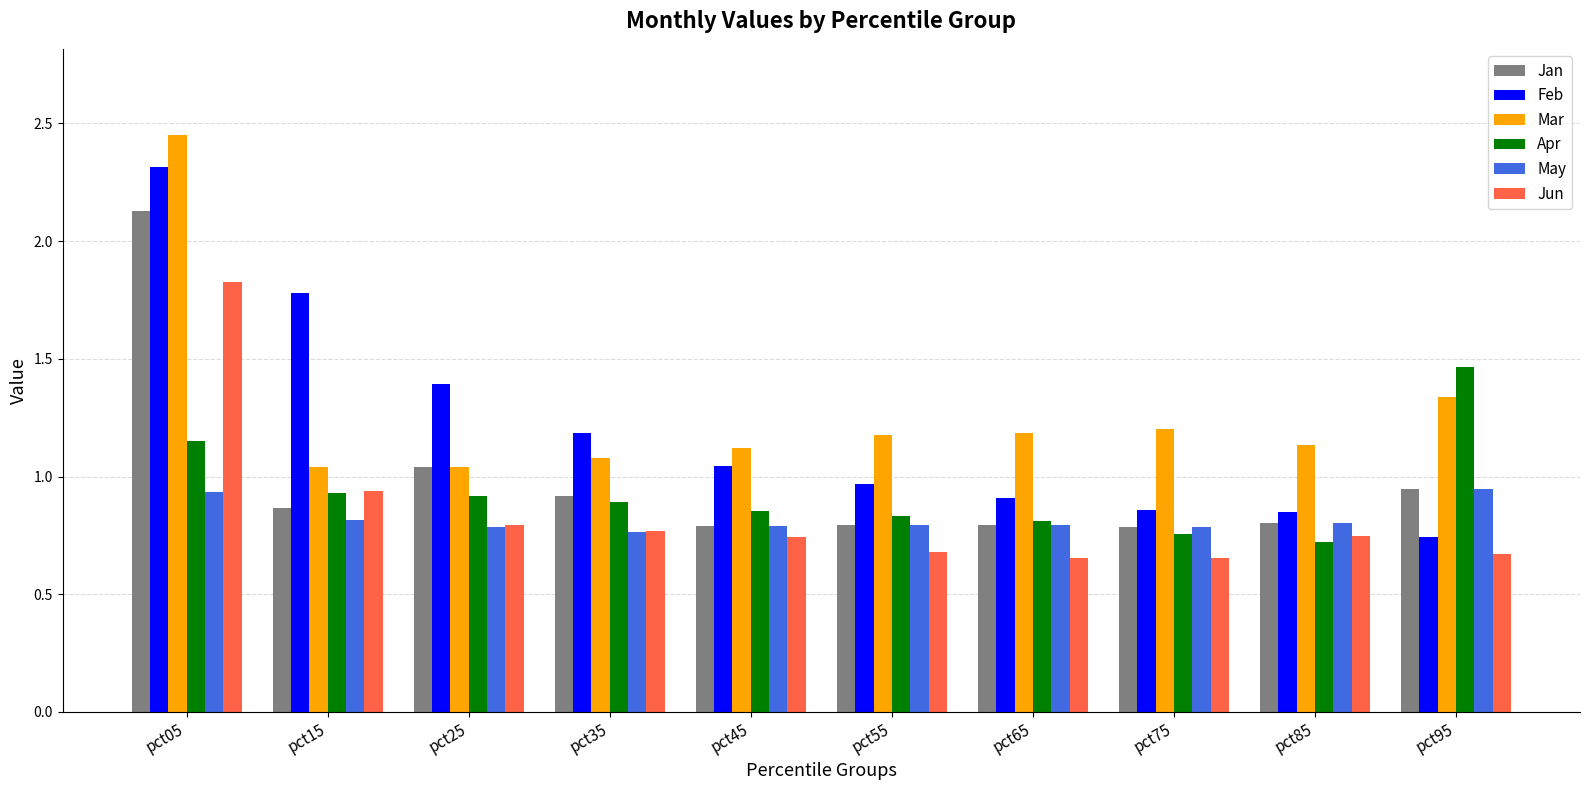

Which category has the highest value in the Feb series?

pct05